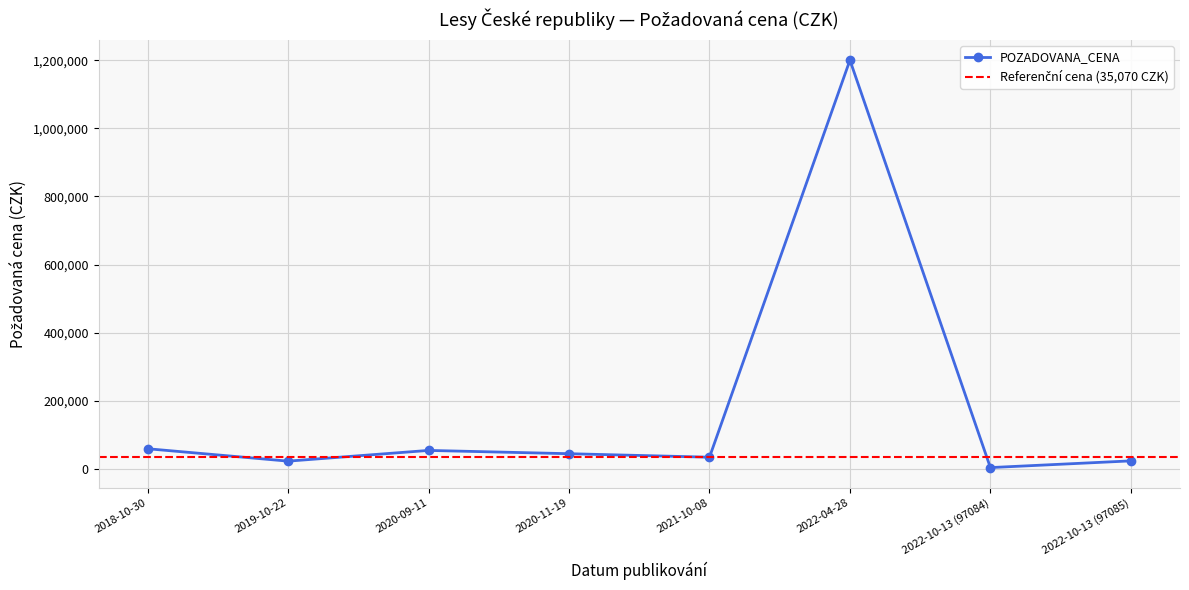

What is the greatest value displayed?

1200000